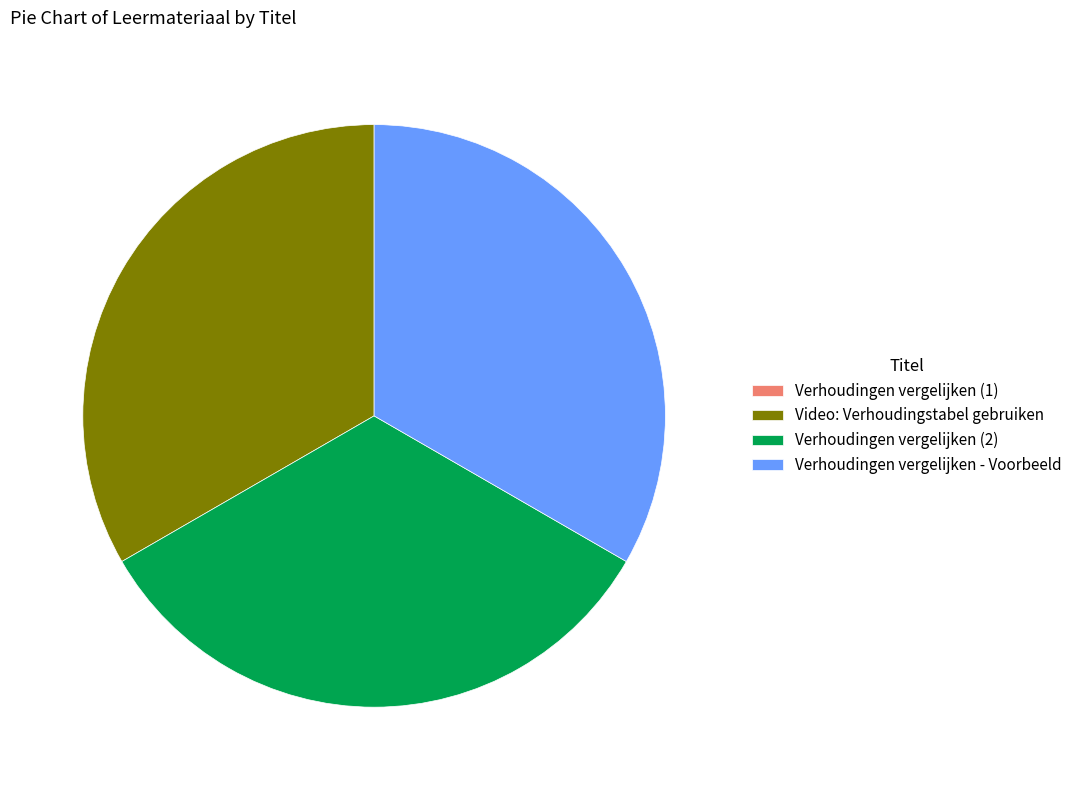

Is it true that Verhoudingen vergelijken (2) is 33% of the pie?

True